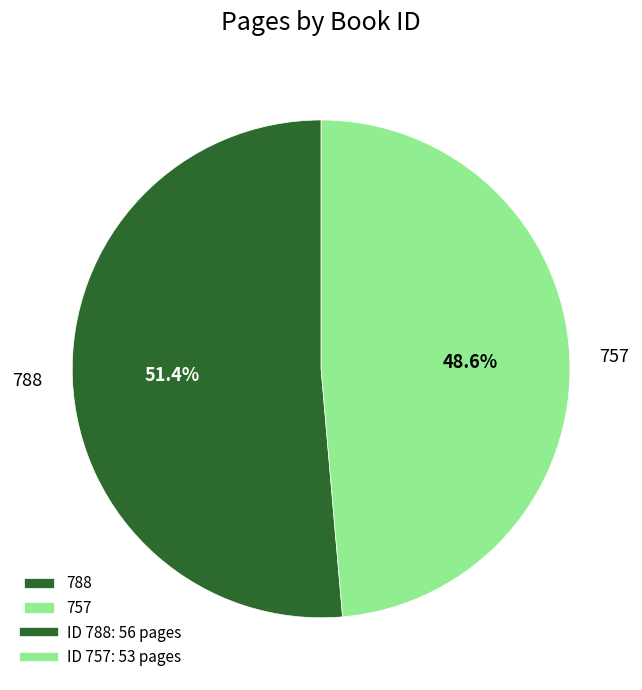

To the nearest percent, what is the average slice percentage?

50%